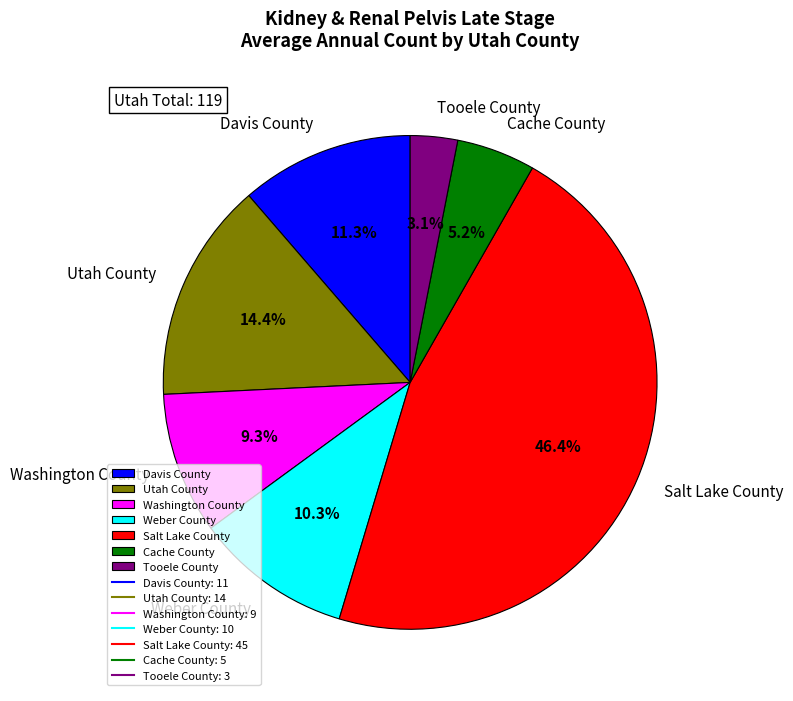

True or false: Davis County accounts for 5% of the total.

False